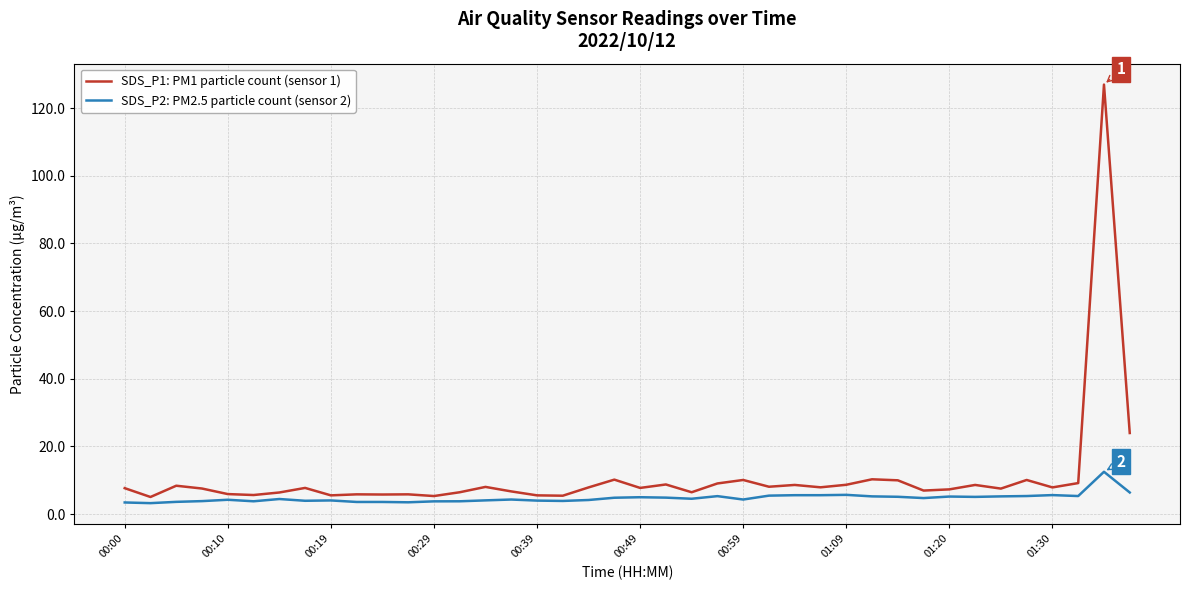

What is the average value of the SDS_P1: PM1 particle count (sensor 1) series?

10.9